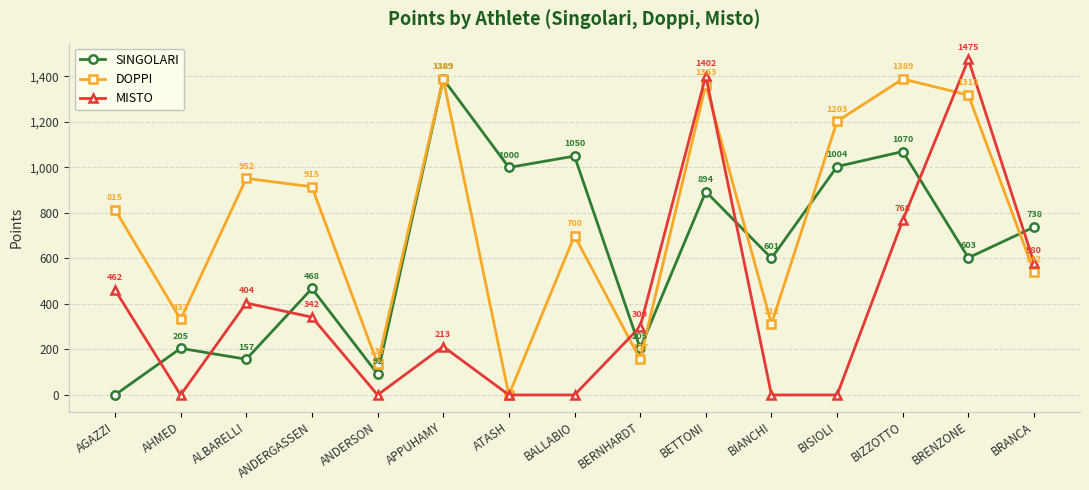

What is the label of the 4th point from the left?

ANDERGASSEN